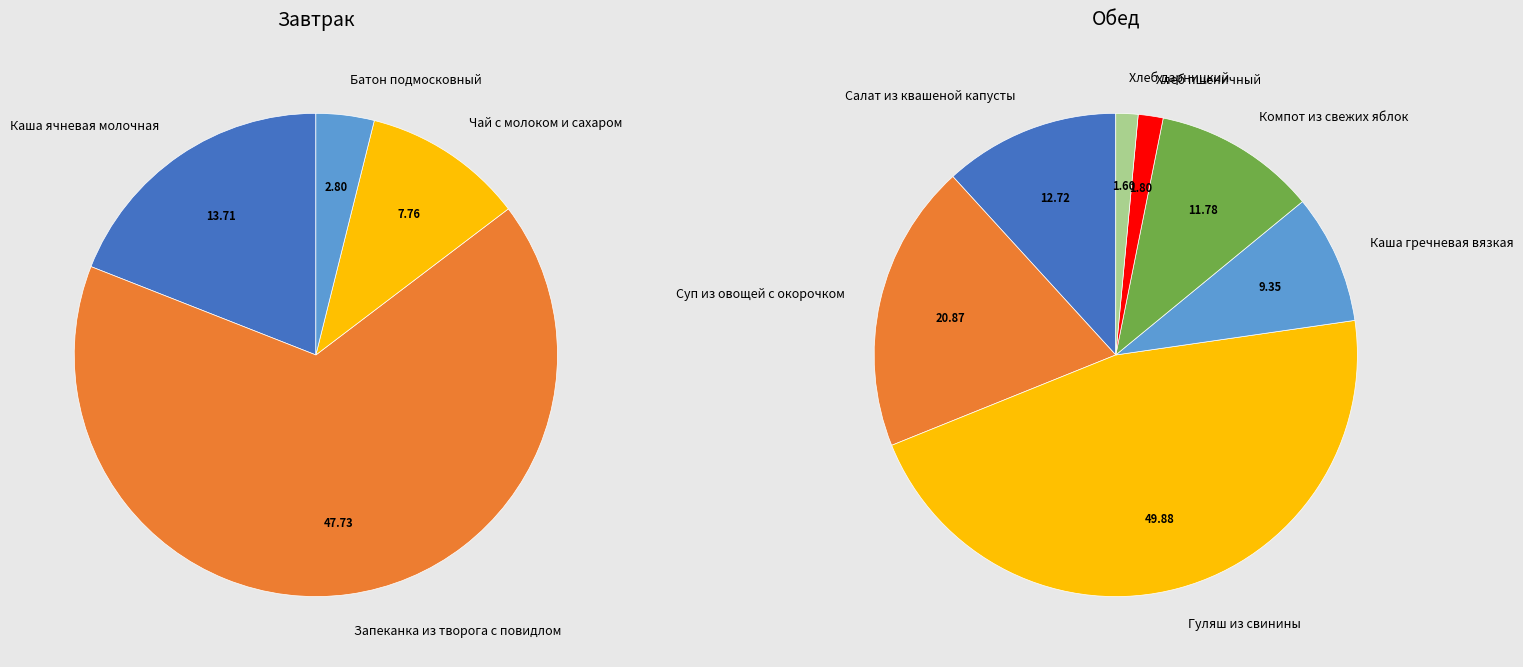

Combined, do Каша ячневая молочная and Чай с молоком и сахаром account for over 50%?

No